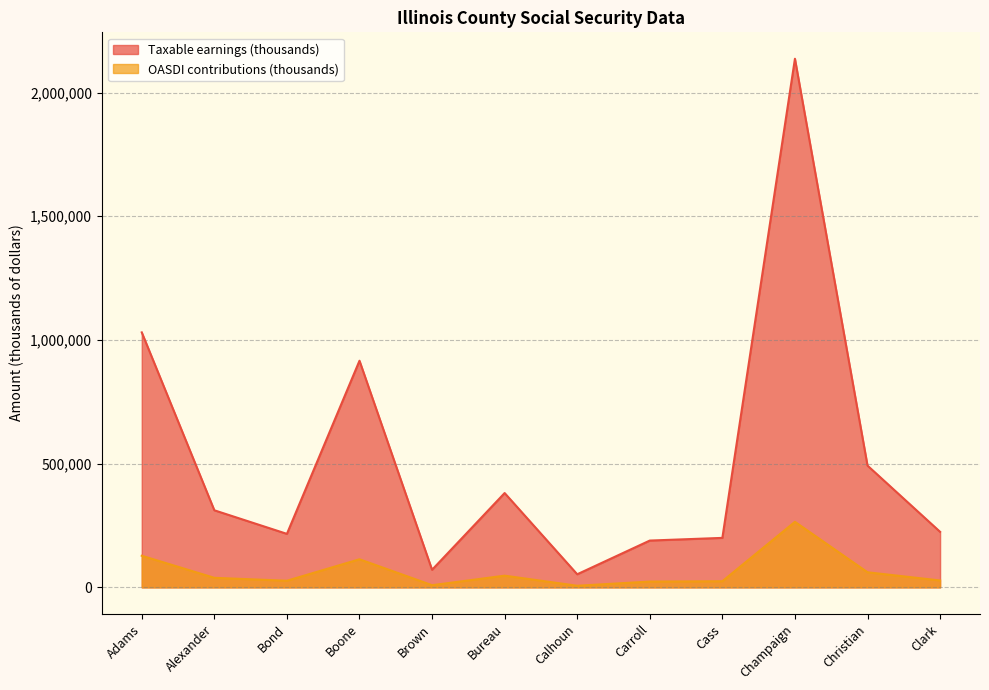

Where does the Taxable earnings (thousands) series first go above 311566?

Adams